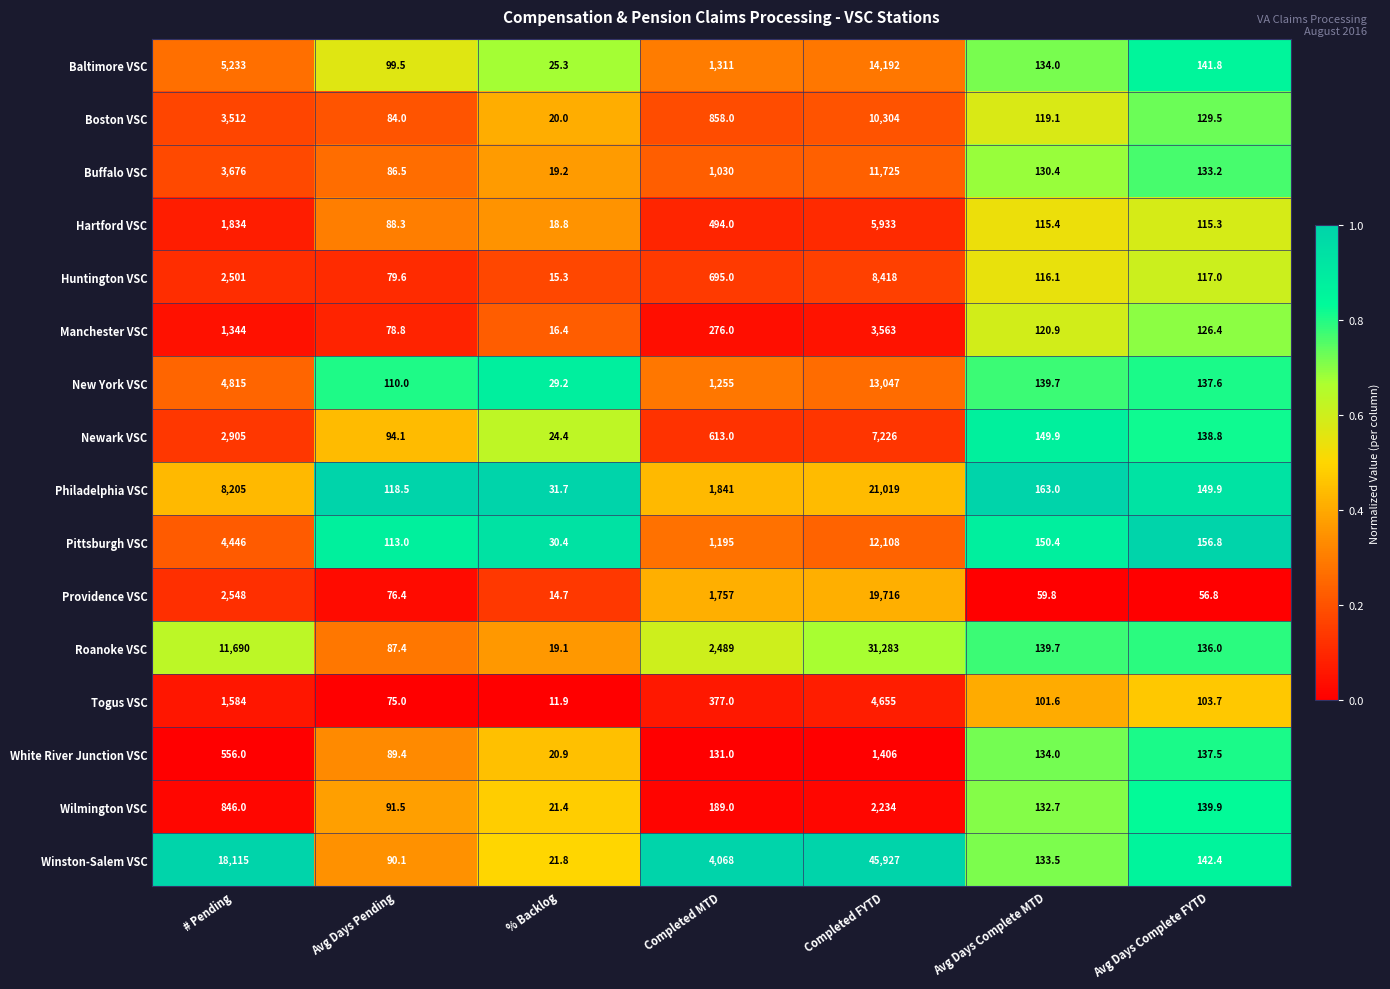

What is the spread (max minus min) of values at Avg Days Complete FYTD?

100.0